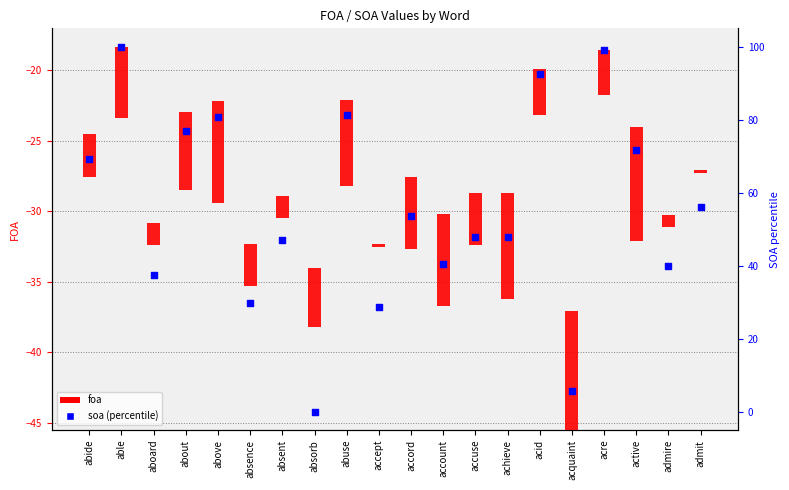

At which category is the sum across all series the highest?

able